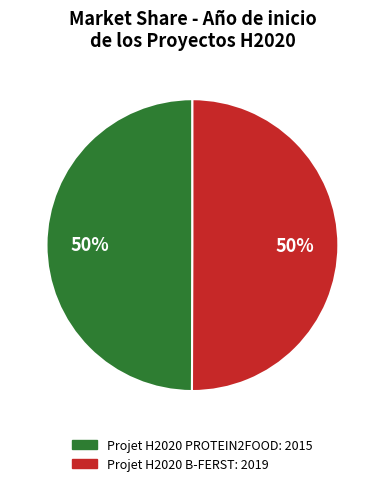

The Projet H2020 B-FERST slice represents 50% of the pie. True or false?

True